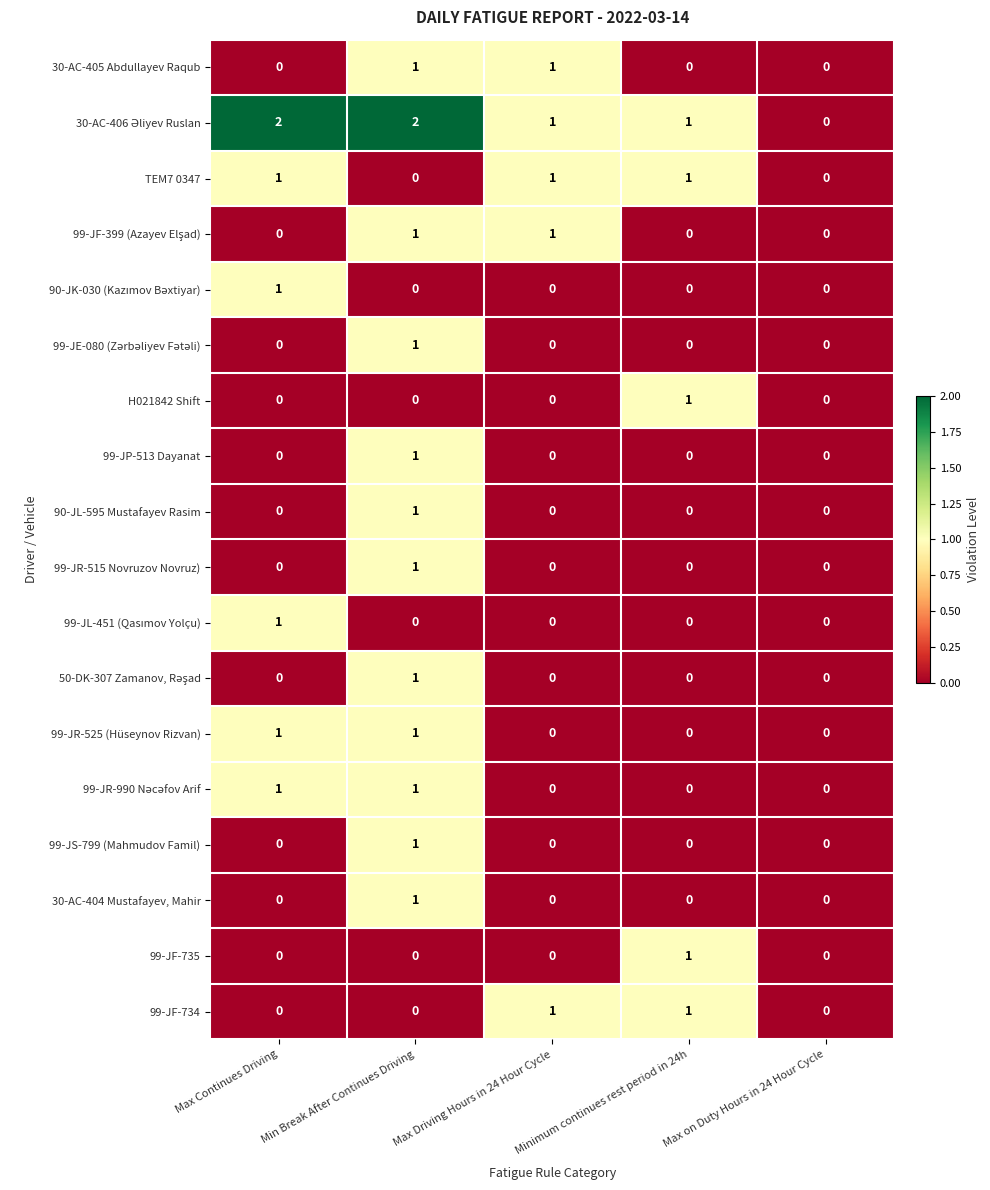

At which category is the sum across all series the highest?

Min Break After Continues Driving